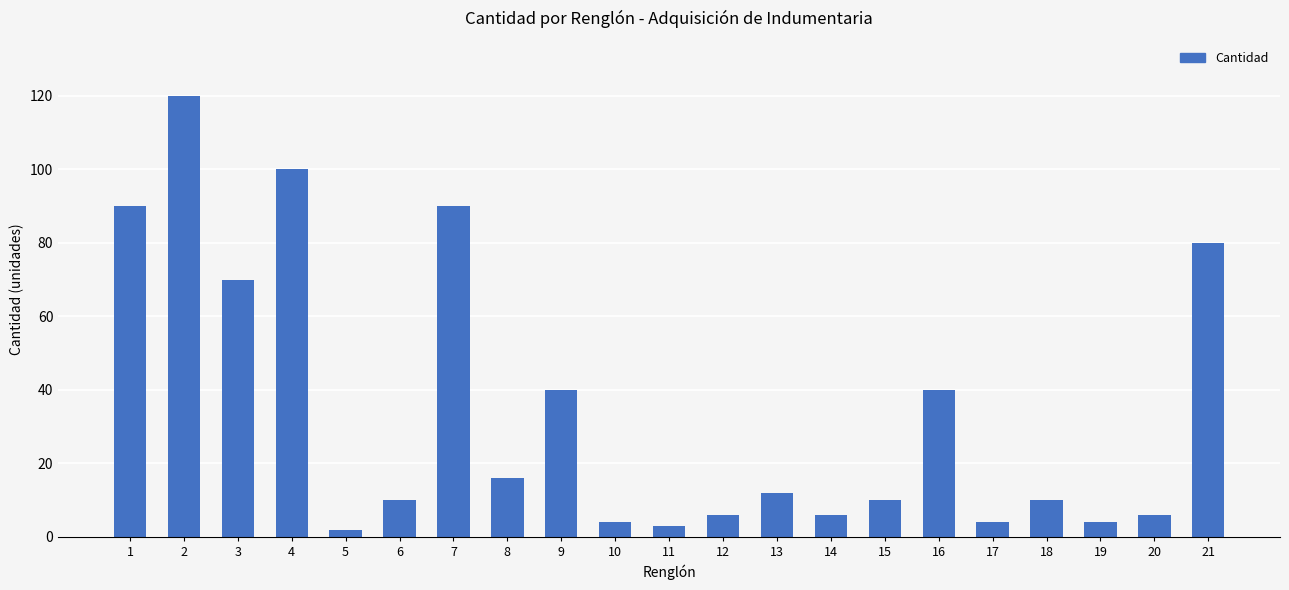

Approximately how many times larger is the value at 17 compared to 18?

0.4